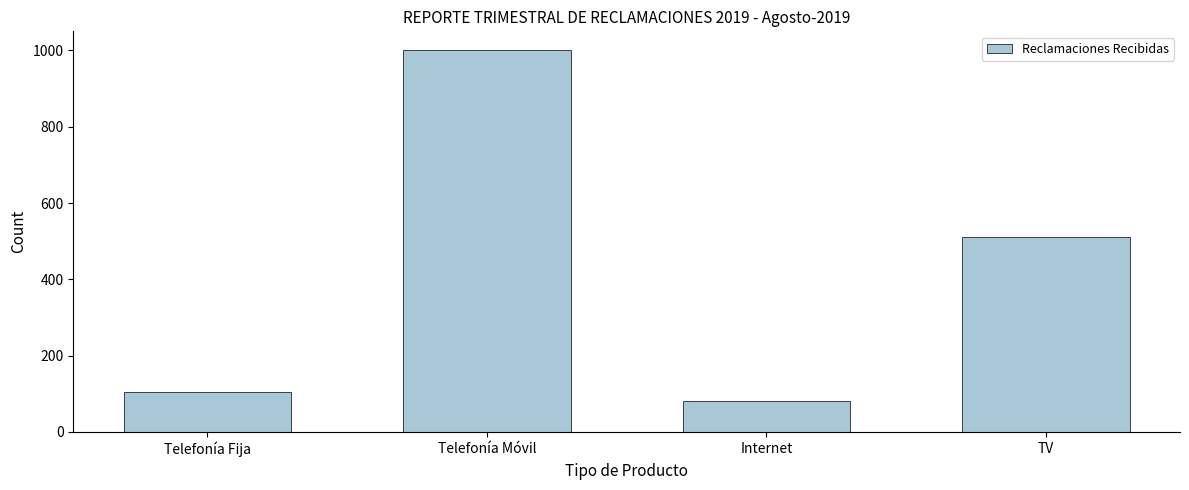

Reading right to left, what are all the values shown in this chart?

511	82	1000	105